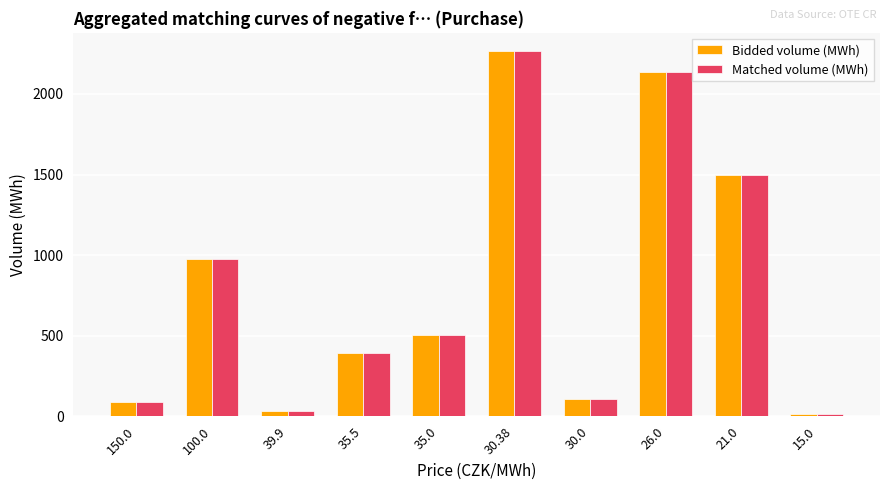

What is the difference between the maximum and minimum values in the Matched volume (MWh) series?

2249.0